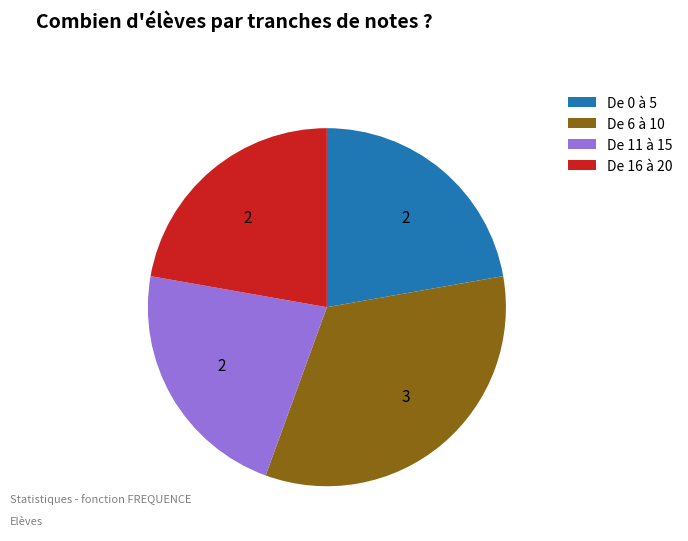

What is the ratio of the value at De 11 à 15 to the value at De 16 à 20?

1.0